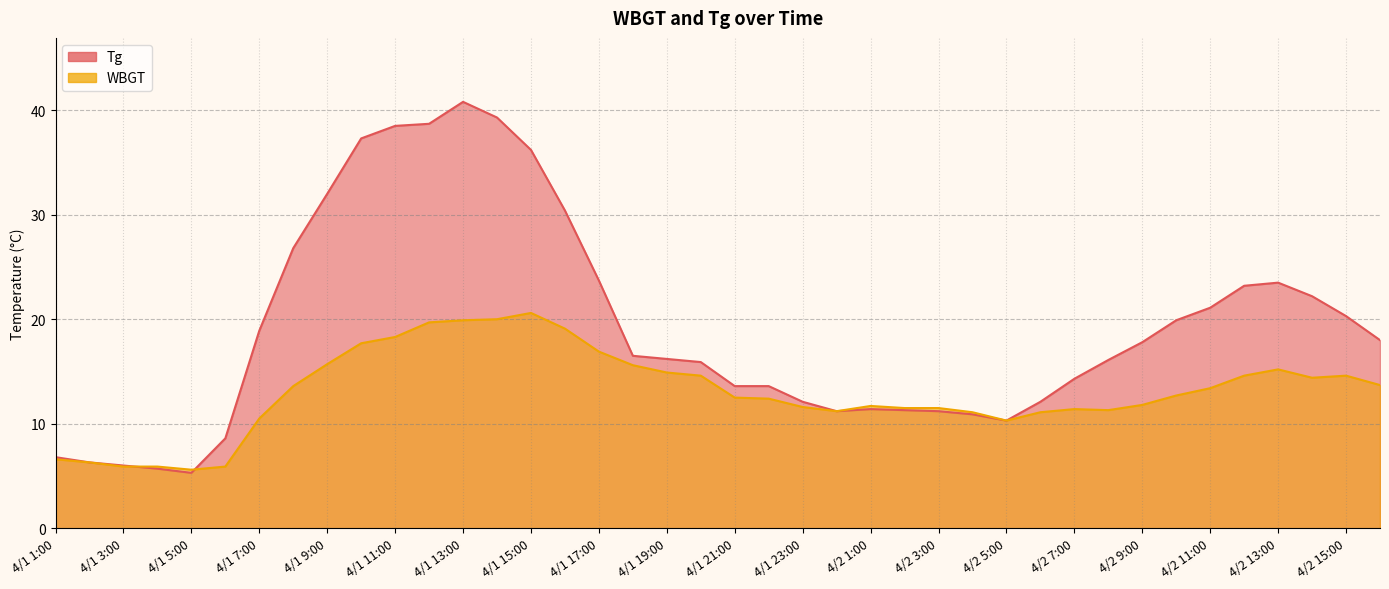

Which series has the widest spread of values?

Tg